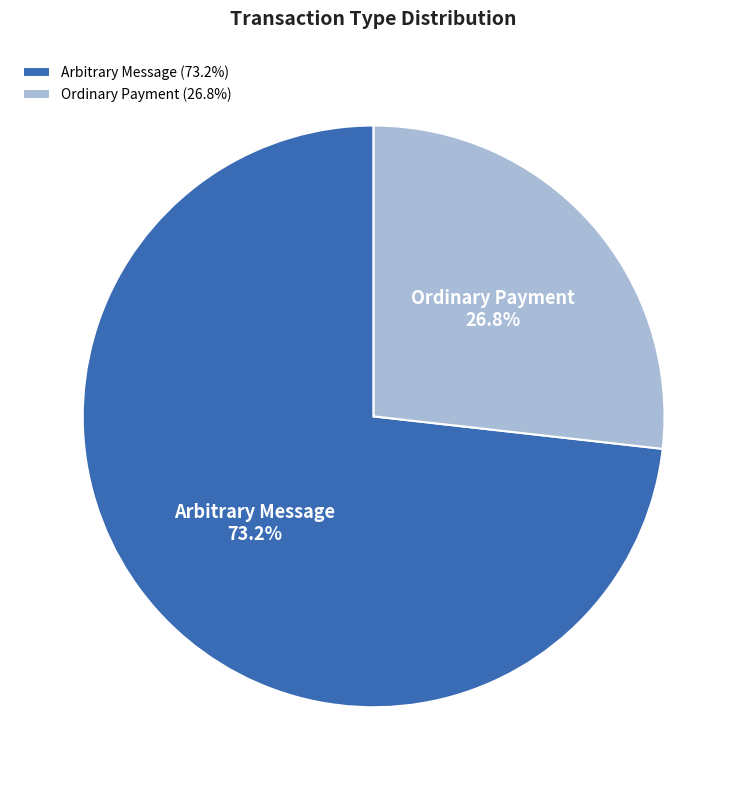

Is there a majority slice in this chart?

Yes